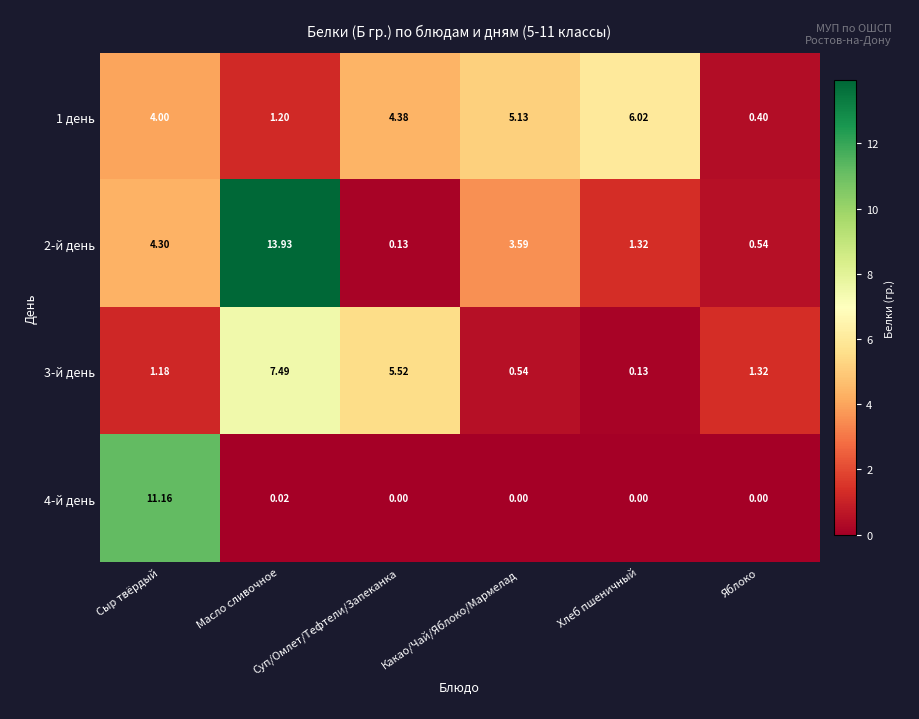

List the series in order of their peak value, highest first.

2-й день, 4-й день, 3-й день, 1 день